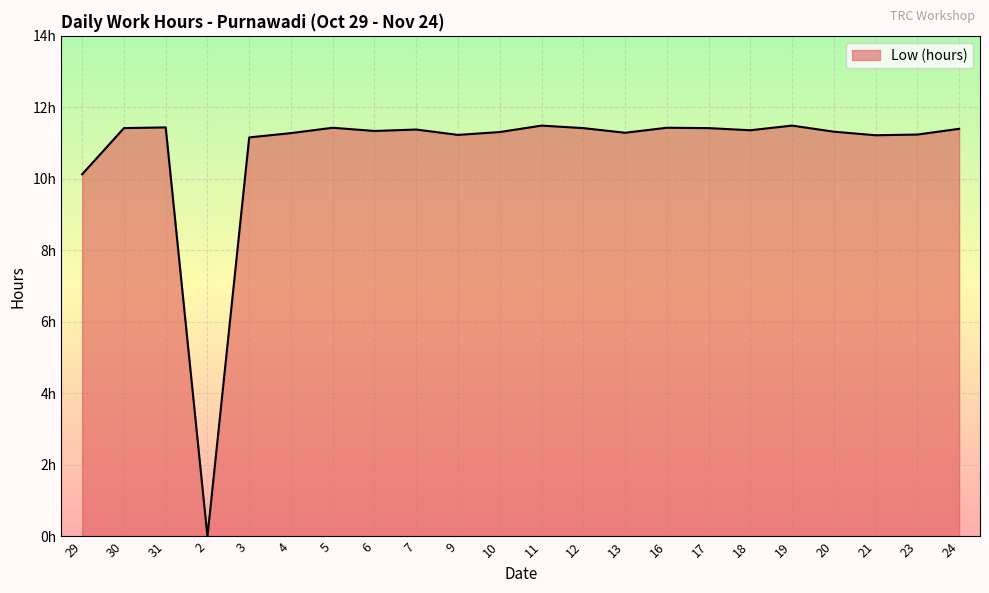

List the labels in order of value, smallest first.

2, 29, 3, 21, 9, 23, 4, 13, 10, 20, 6, 18, 7, 24, 30, 12, 17, 5, 16, 31, 11, 19